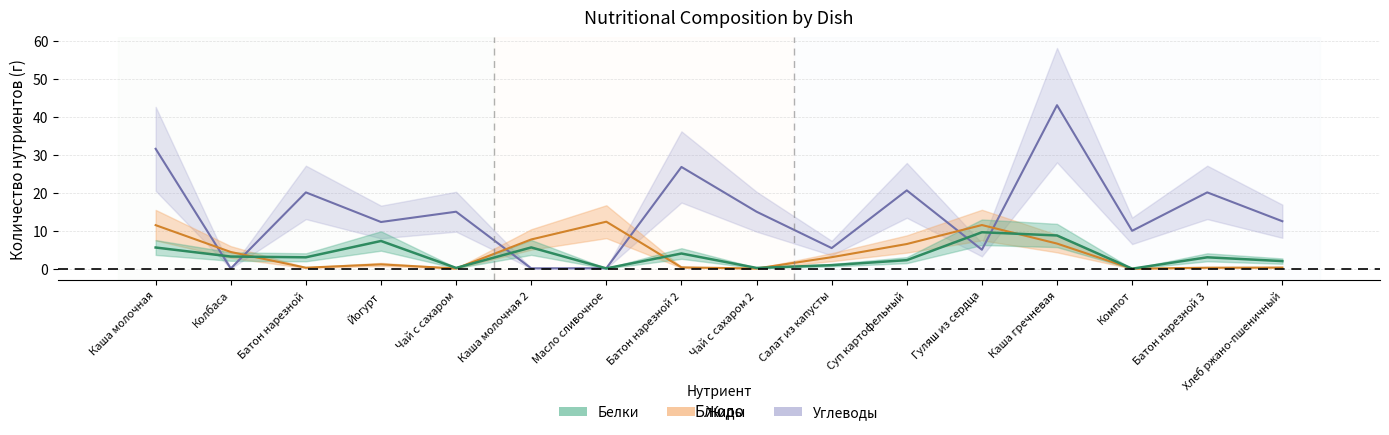

Reading left to right, extract all data points from this chart.

Белки: Каша молочная=5.6	Колбаса=3.2	Батон нарезной=3.0	Йогурт=7.3	Чай с сахаром=0.2	Каша молочная 2=5.6	Масло сливочное=0.1	Батон нарезной 2=4.0	Чай с сахаром 2=0.2	Салат из капусты=0.9	Суп картофельный=2.2	Гуляш из сердца=9.6	Каша гречневая=8.8	Компот=0.0	Батон нарезной 3=3.0	Хлеб ржано-пшеничный=2.0
Жиры: Каша молочная=11.5	Колбаса=4.4	Батон нарезной=0.3	Йогурт=1.1	Чай с сахаром=0.1	Каша молочная 2=7.7	Масло сливочное=12.4	Батон нарезной 2=0.3	Чай с сахаром 2=0.1	Салат из капусты=3.0	Суп картофельный=6.5	Гуляш из сердца=11.5	Каша гречневая=6.6	Компот=0.0	Батон нарезной 3=0.3	Хлеб ржано-пшеничный=0.3
Углеводы: Каша молочная=31.6	Колбаса=0.1	Батон нарезной=20.1	Йогурт=12.3	Чай с сахаром=15.0	Каша молочная 2=0.1	Масло сливочное=0.1	Батон нарезной 2=26.8	Чай с сахаром 2=15.0	Салат из капусты=5.4	Суп картофельный=20.6	Гуляш из сердца=5.0	Каша гречневая=43.1	Компот=10.0	Батон нарезной 3=20.1	Хлеб ржано-пшеничный=12.5